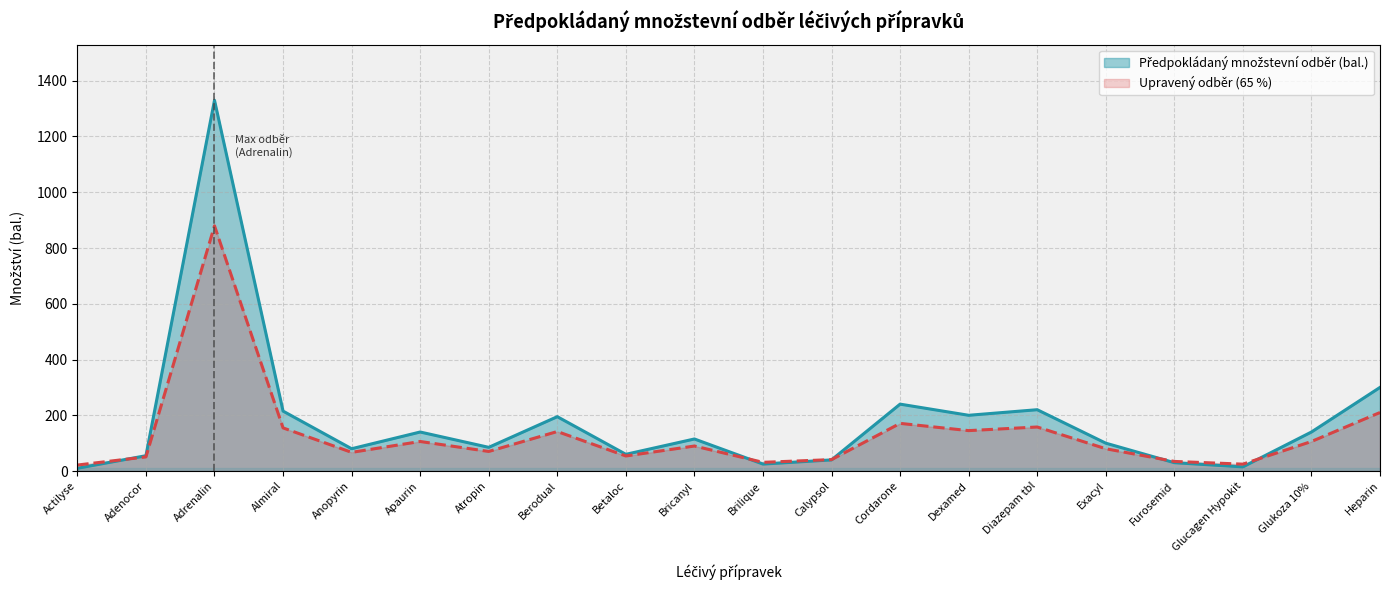

Between Brilique and Betaloc, which is larger?

Betaloc